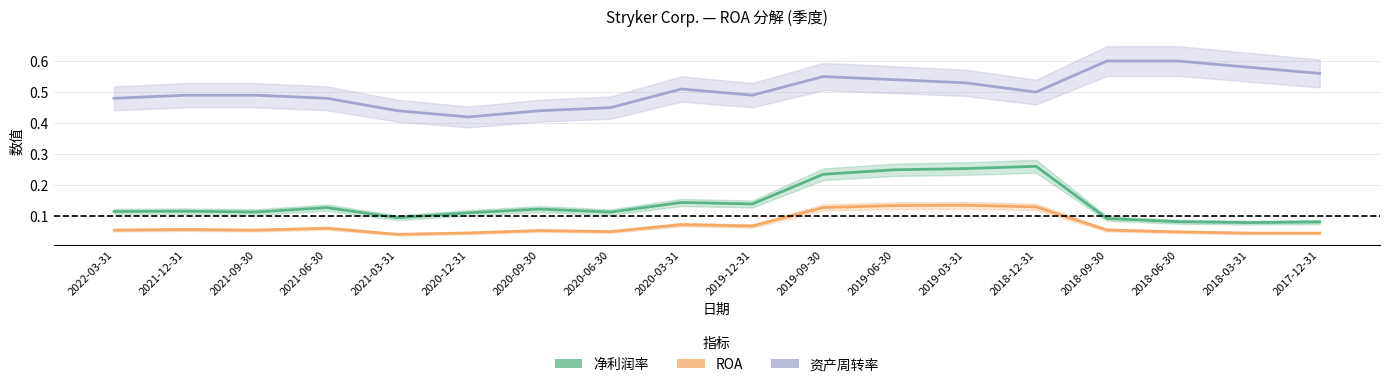

Is it true that ROA equals 0.1 at 2020-12-31?

False